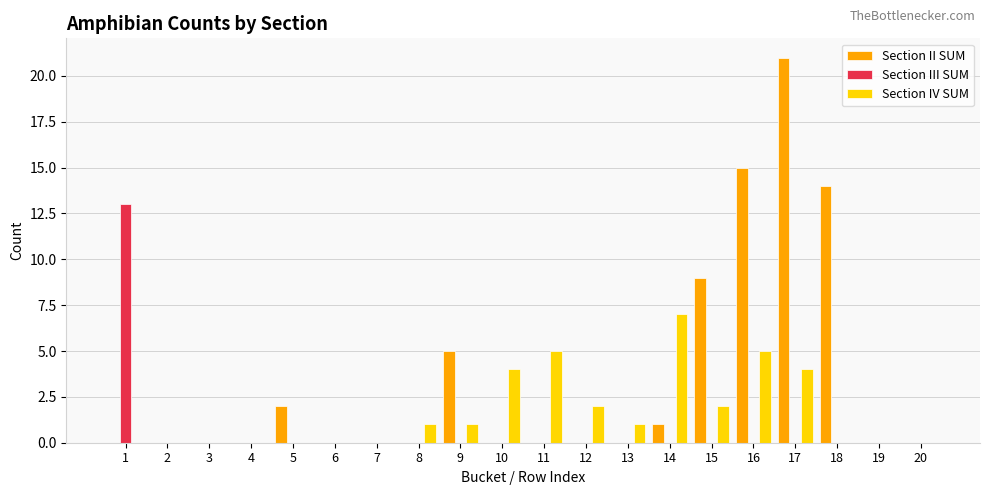

Reading left to right, extract all data points from this chart.

Section II SUM: 1=0	2=0	3=0	4=0	5=2	6=0	7=0	8=0	9=5	10=0	11=0	12=0	13=0	14=1	15=9	16=15	17=21	18=14	19=0	20=0
Section III SUM: 1=13	2=0	3=0	4=0	5=0	6=0	7=0	8=0	9=0	10=0	11=0	12=0	13=0	14=0	15=0	16=0	17=0	18=0	19=0	20=0
Section IV SUM: 1=0	2=0	3=0	4=0	5=0	6=0	7=0	8=1	9=1	10=4	11=5	12=2	13=1	14=7	15=2	16=5	17=4	18=0	19=0	20=0